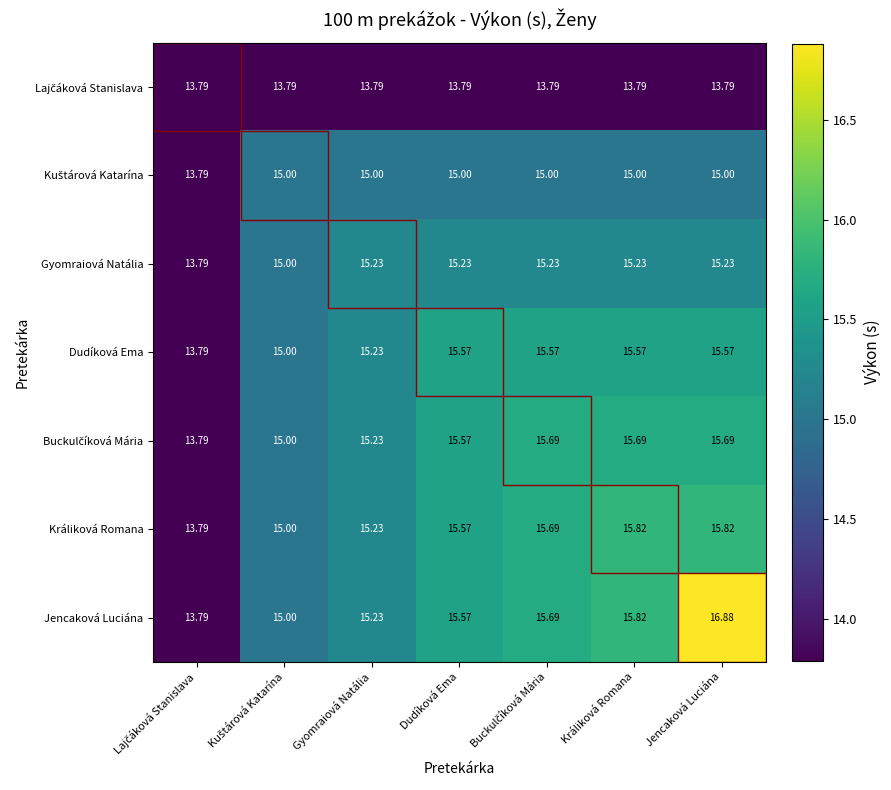

Which series has the widest spread of values?

Jencaková Luciána